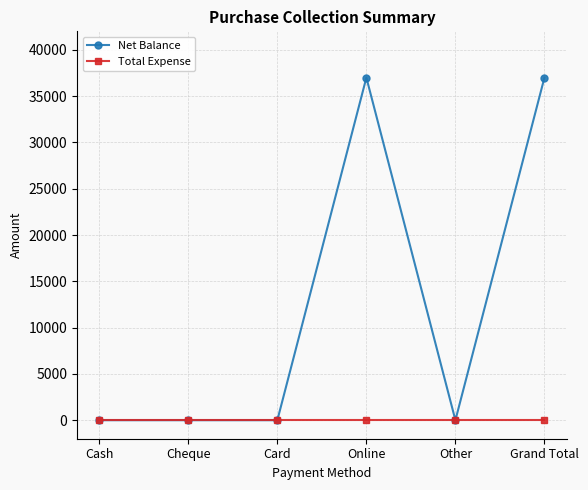

Between Cheque and Online, which series saw the biggest shift?

Net Balance